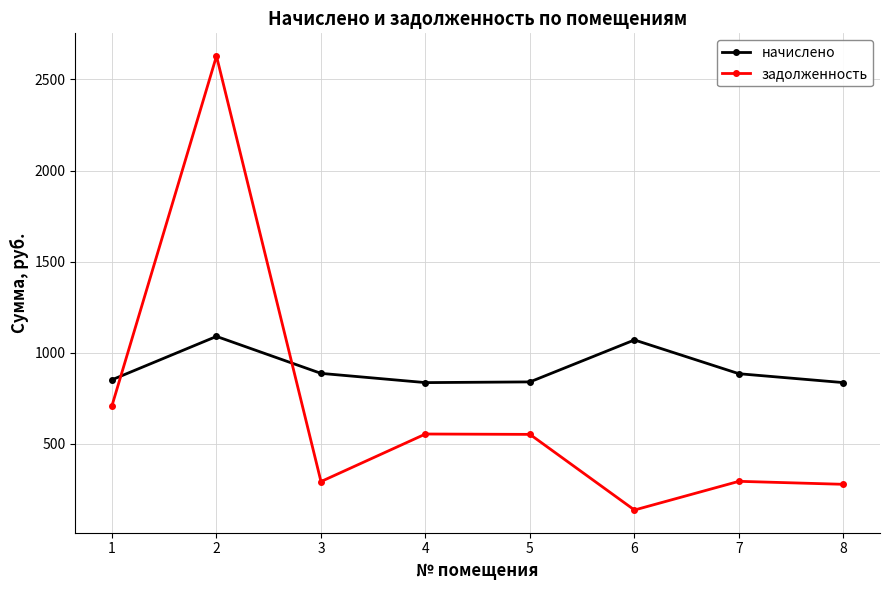

True or false: задолженность and начислено intersect in this chart.

True